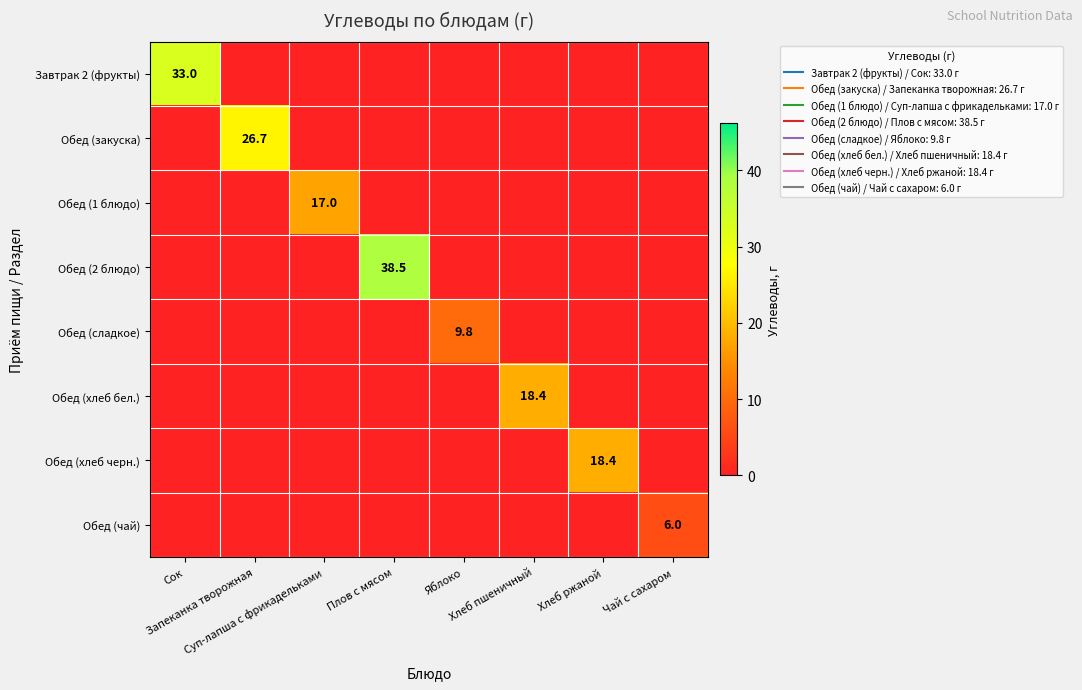

Between Плов с мясом and Яблоко, which series saw the biggest shift?

Обед (2 блюдо)